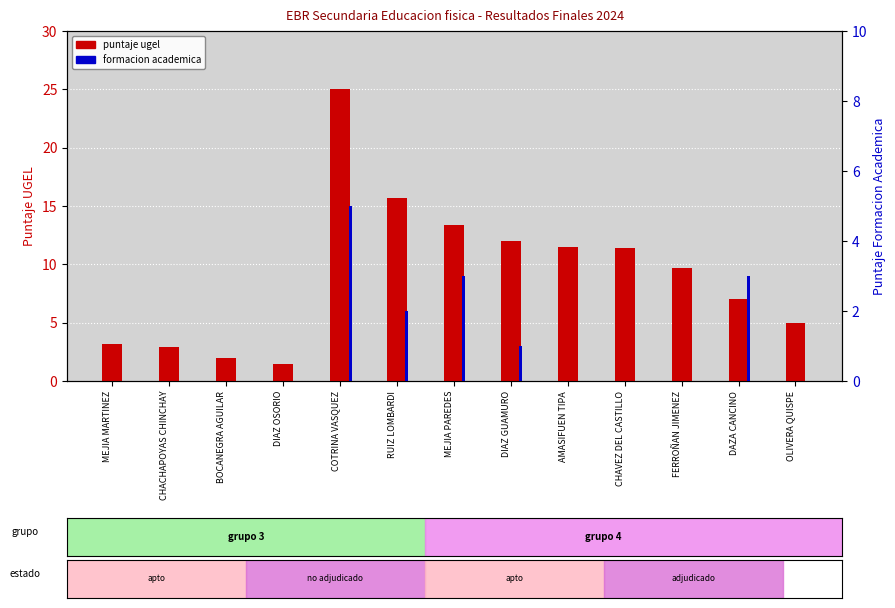

What is the difference between the second highest and second lowest values in the formacion academica series?

3.0